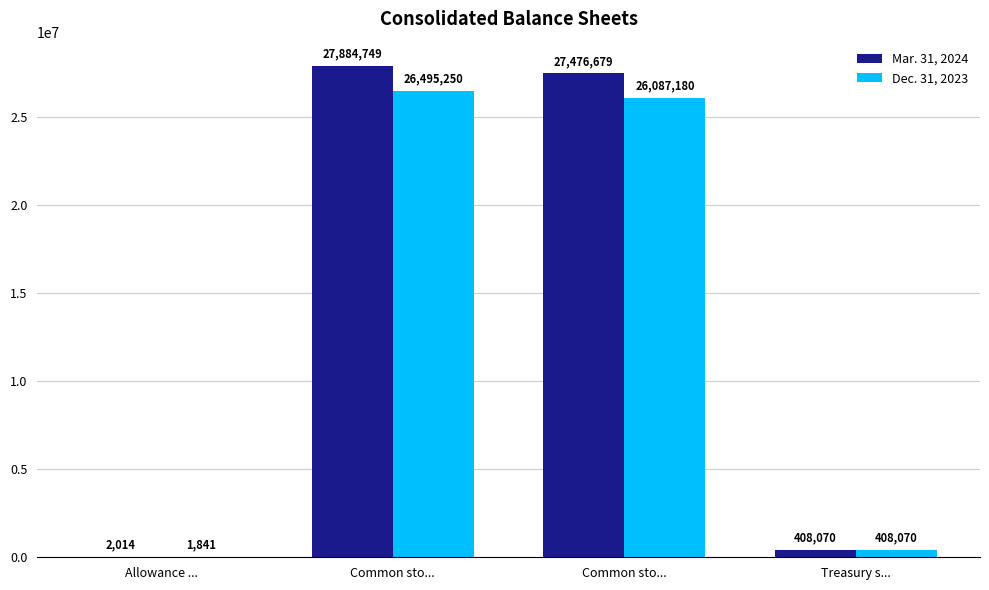

How many data points does each series have?

4